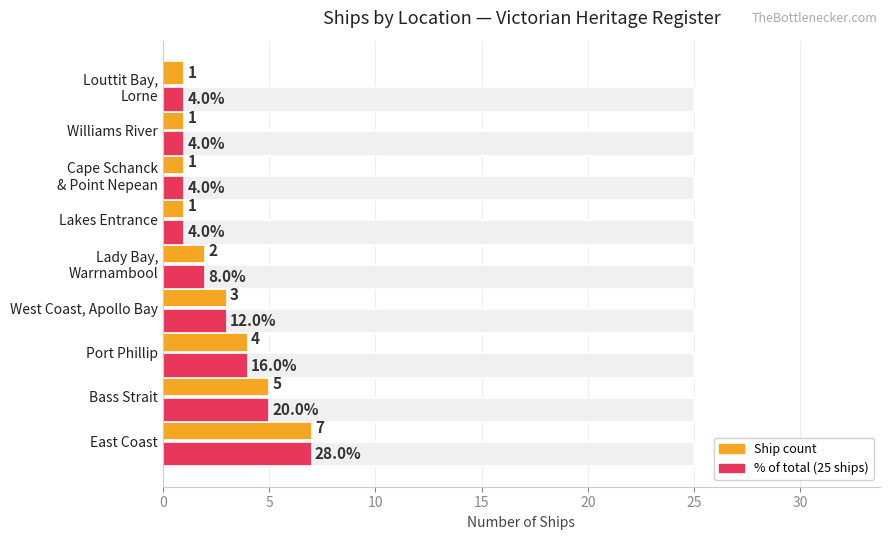

What is the spread (max minus min) of values at East Coast?

18.0